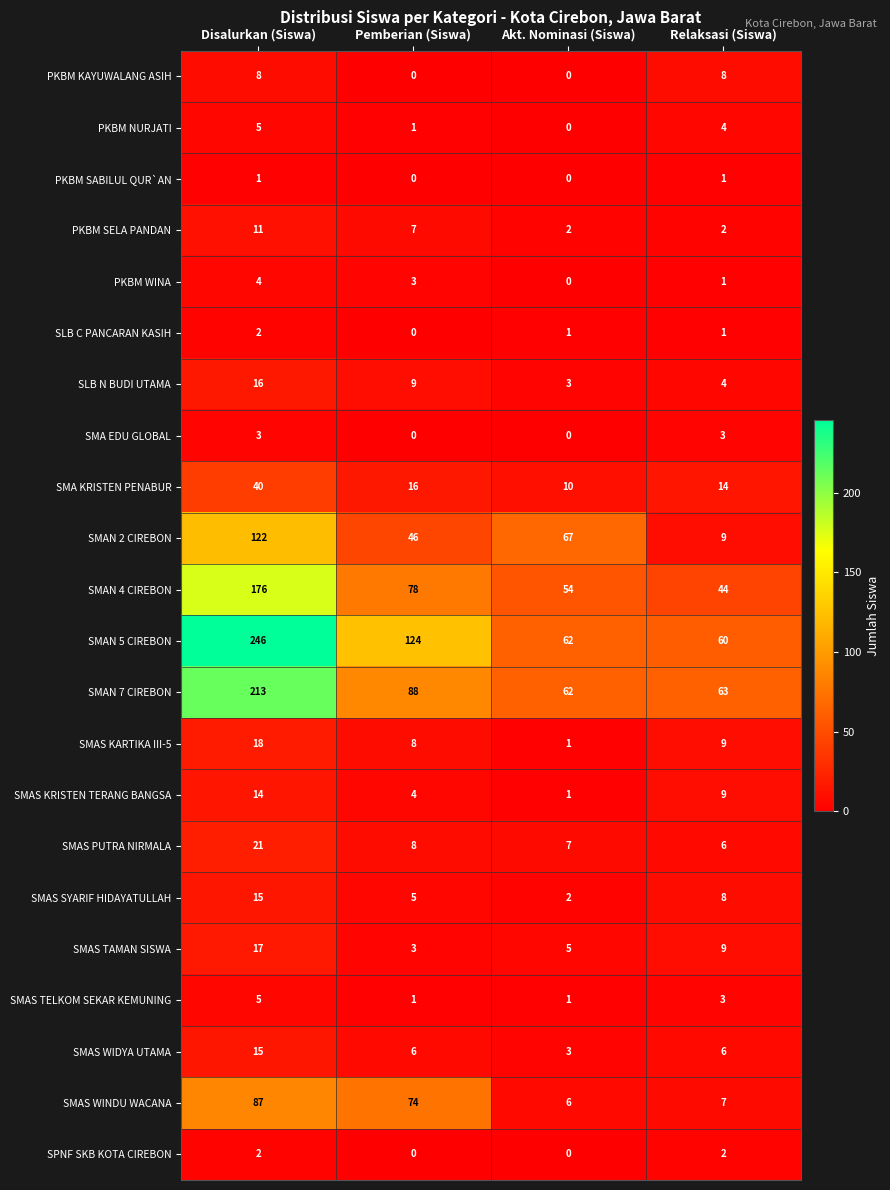

At which category does the chart reach its peak across all series?

Disalurkan (Siswa)